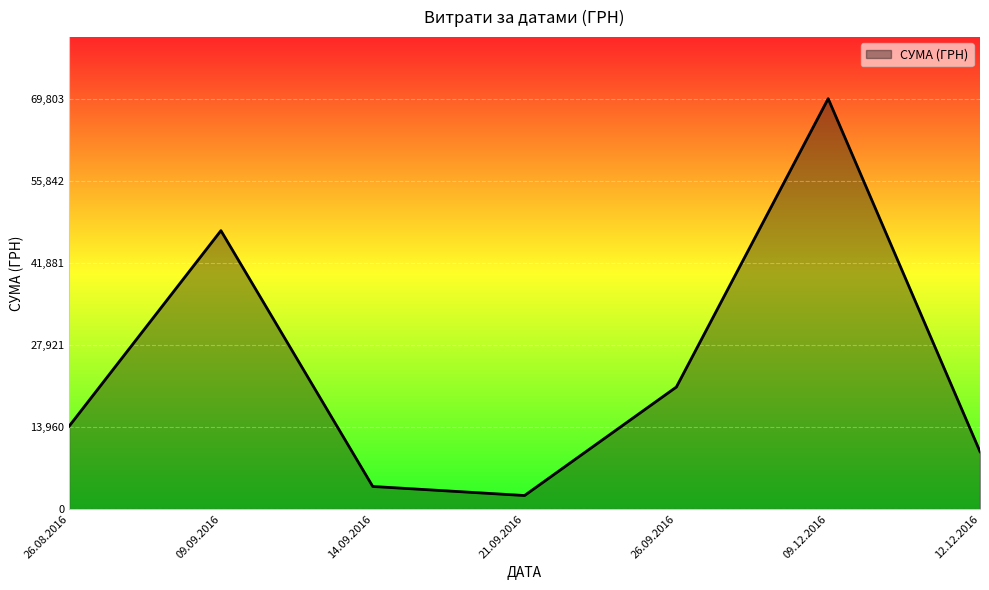

How many interior local peaks (higher than both neighbors) does the data have?

2